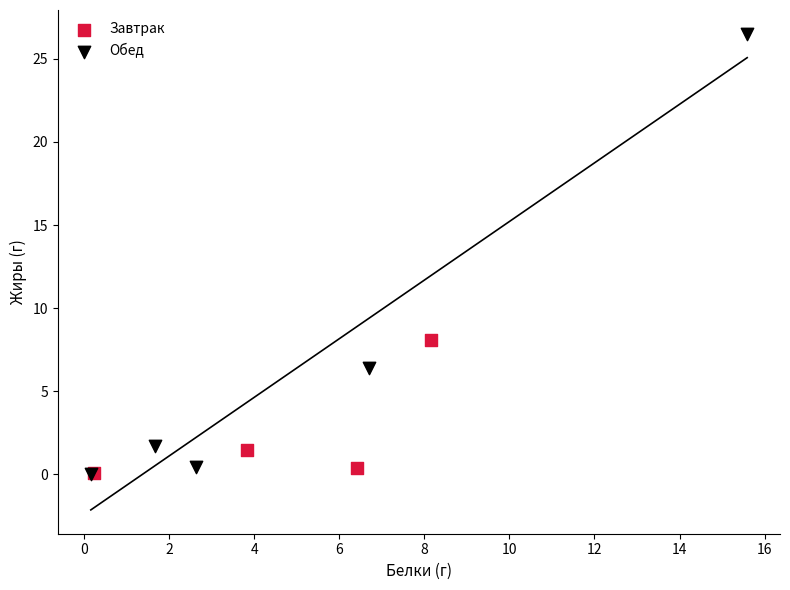

Which series has the largest Y range (max minus min)?

Обед